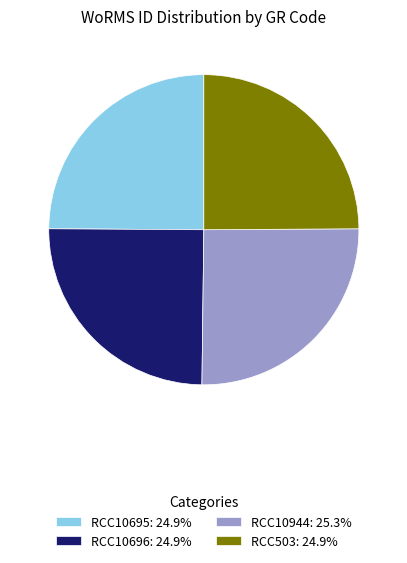

Does RCC10696: 24.9% account for over 50% of the chart?

No